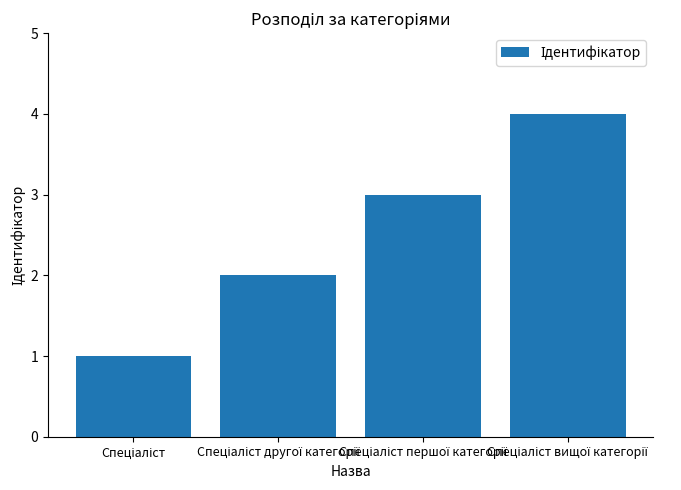

What is the maximum value shown in the chart?

4